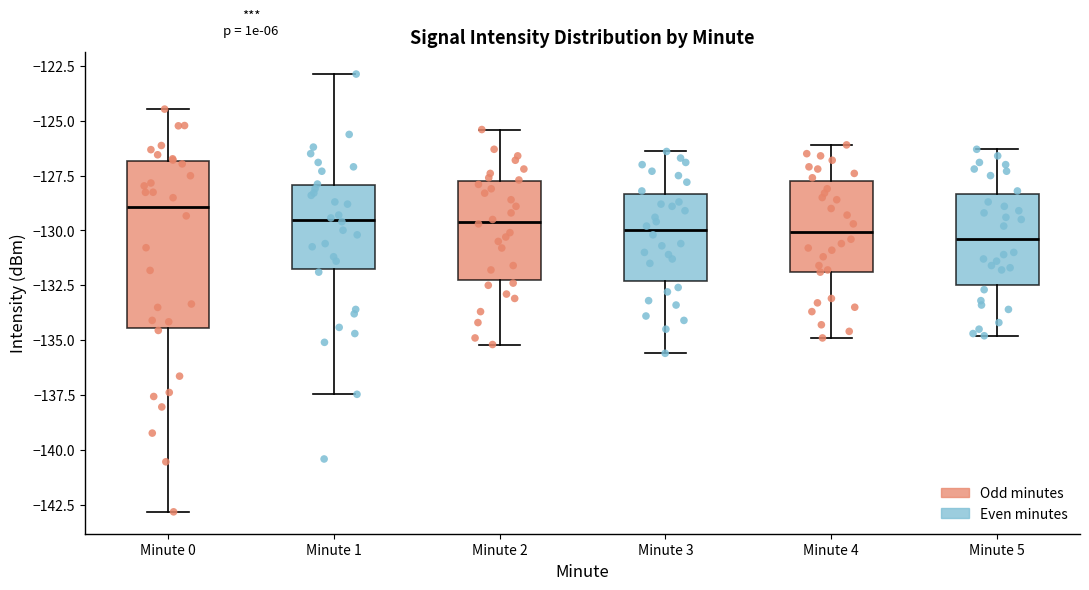

Where does the lower whisker of the box for Minute 1 end on the y-axis? The values are not printed on the chart, so give them approximately, as read against the axis.

-137.5